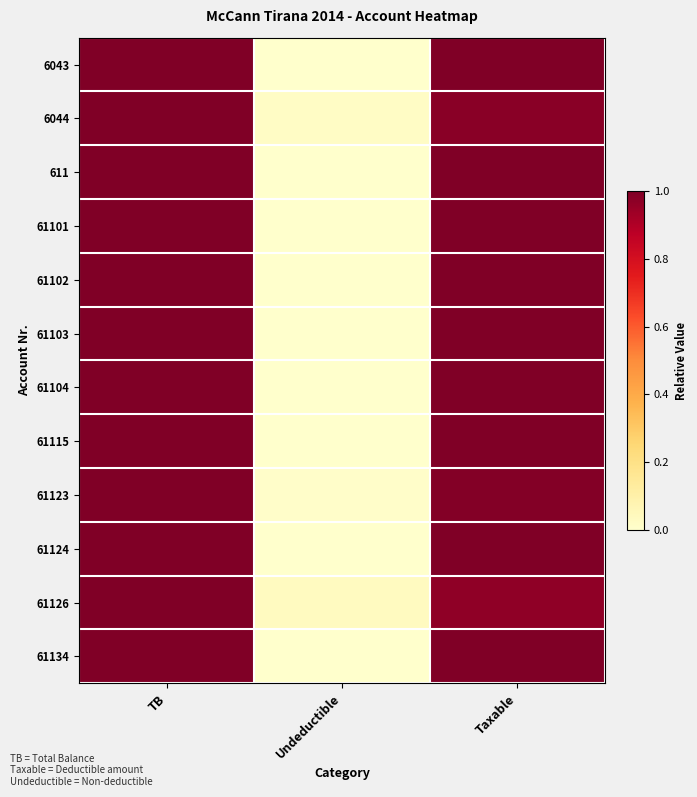

Reading left to right, extract all data points from this chart.

6043: TB=1.0	Undeductible=0.0	Taxable=1.0
6044: TB=1.0	Undeductible=0.0	Taxable=1.0
611: TB=1.0	Undeductible=0.0	Taxable=1.0
61101: TB=1.0	Undeductible=0.0	Taxable=1.0
61102: TB=1.0	Undeductible=0.0	Taxable=1.0
61103: TB=1.0	Undeductible=0.0	Taxable=1.0
61104: TB=1.0	Undeductible=0.0	Taxable=1.0
61115: TB=1.0	Undeductible=0.0	Taxable=1.0
61123: TB=1.0	Undeductible=0.0	Taxable=1.0
61124: TB=1.0	Undeductible=0.0	Taxable=1.0
61126: TB=1.0	Undeductible=0.0	Taxable=1.0
61134: TB=1.0	Undeductible=0.0	Taxable=1.0